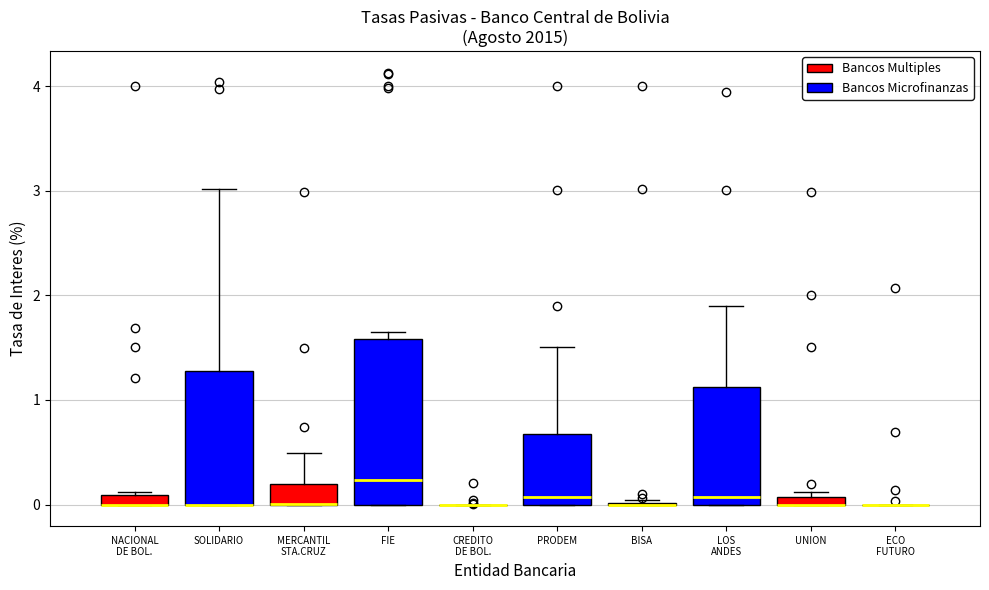

Where is the upper edge of the box for UNION (Bancos Multiples) on the y-axis? The values are not printed on the chart, so give them approximately, as read against the axis.

0.1